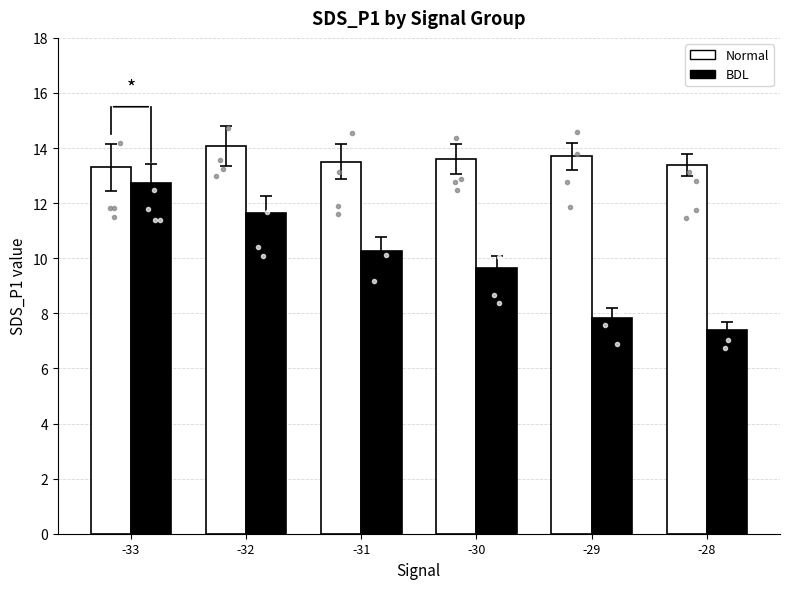

At -30, list the series in order from largest to smallest.

Normal, BDL